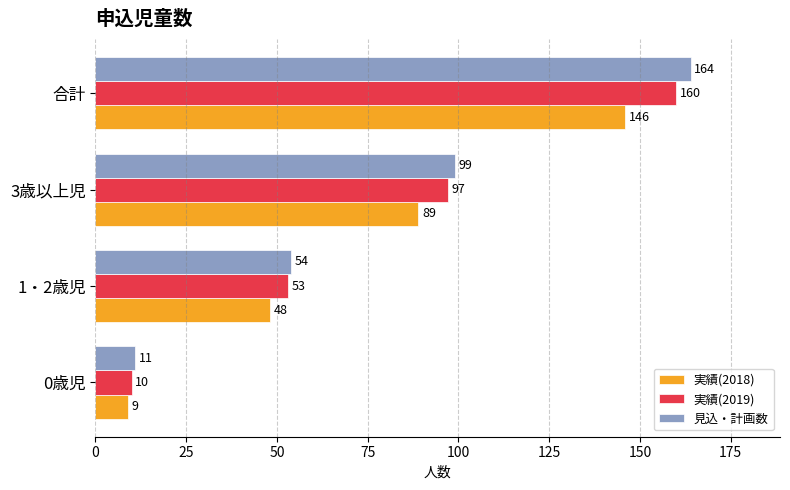

At which label is 見込・計画数 closest to 87?

3歳以上児